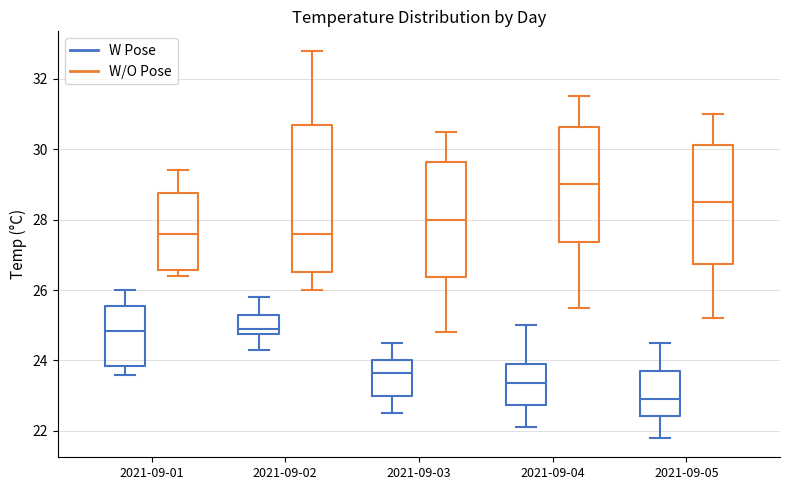

Which box has the lowest median line?

2021-09-05 (W Pose)